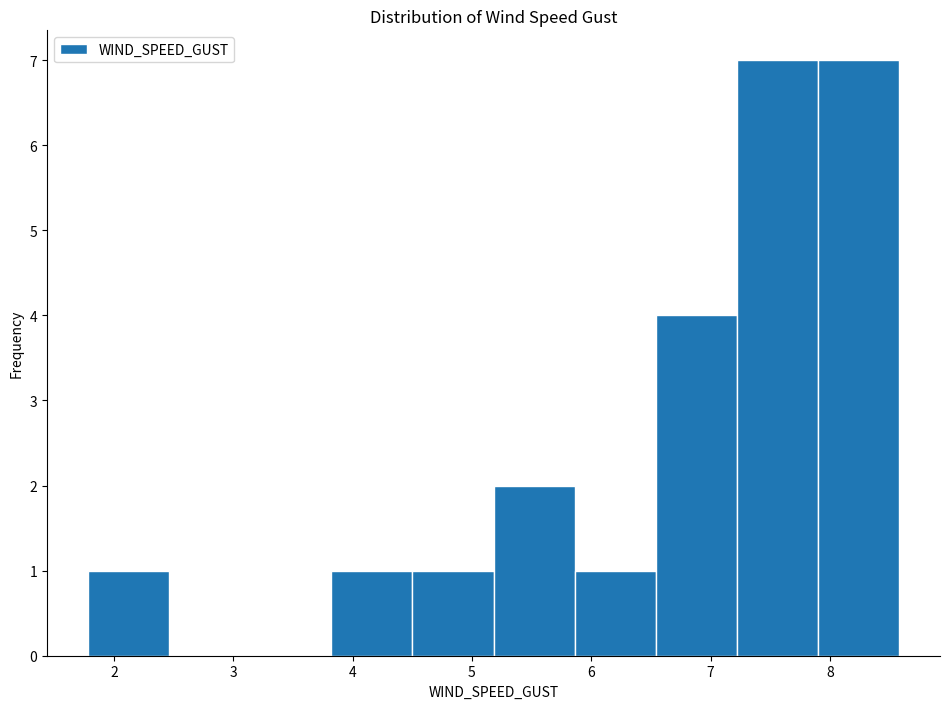

What is the height of the bar covering 7.2 to 7.9 on the x-axis? Neither the bar edges nor the heights are printed on the chart, so give them approximately, as read against the axes.

7